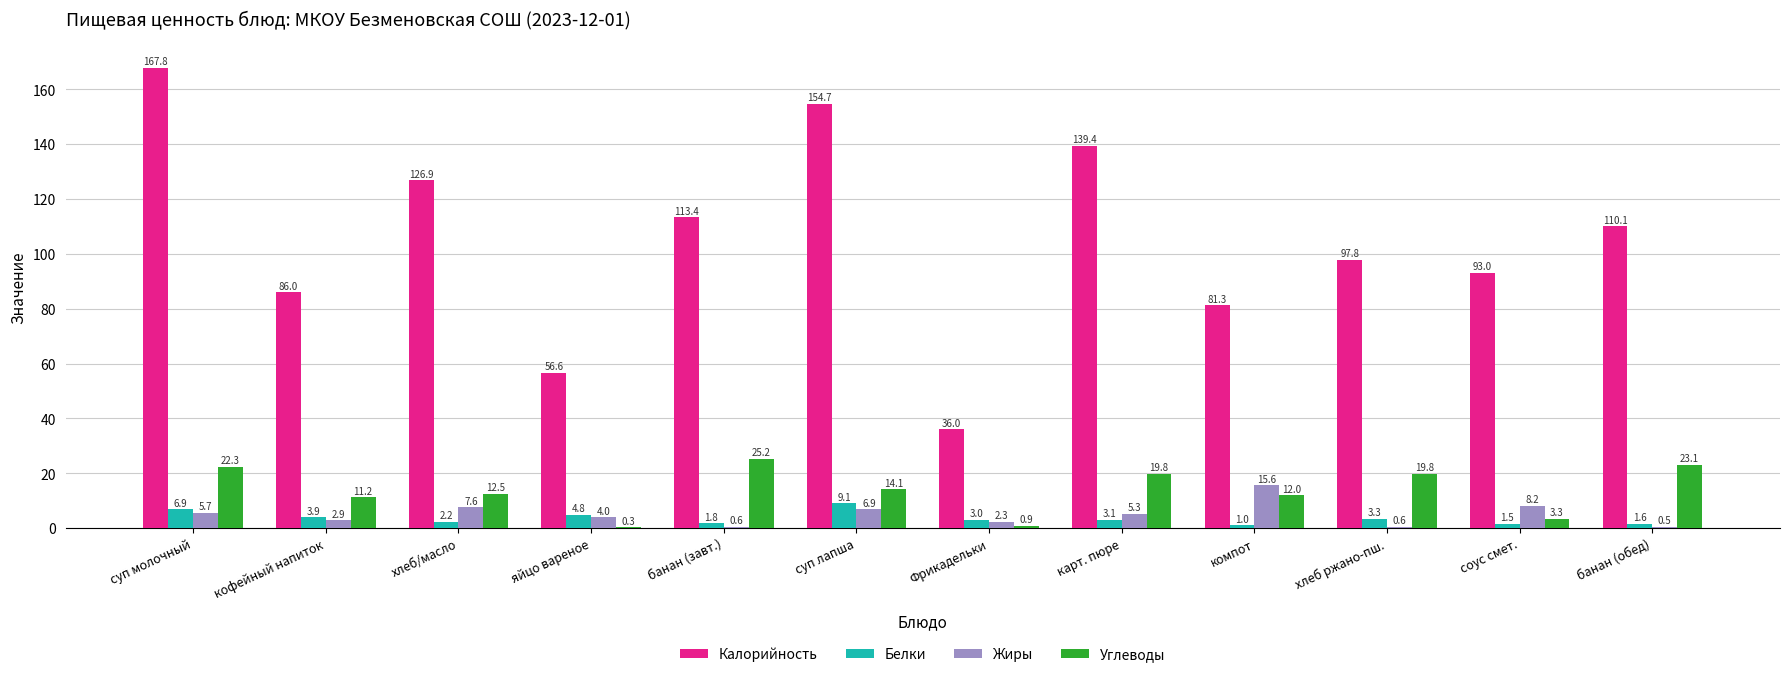

What are all the series names shown in the legend?

Калорийность, Белки, Жиры, Углеводы